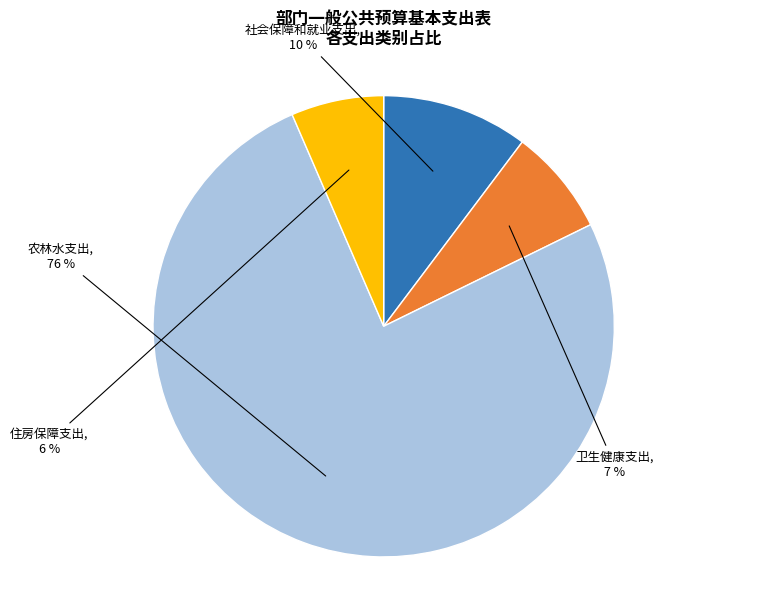

Is there any slice that represents more than half of the pie?

Yes